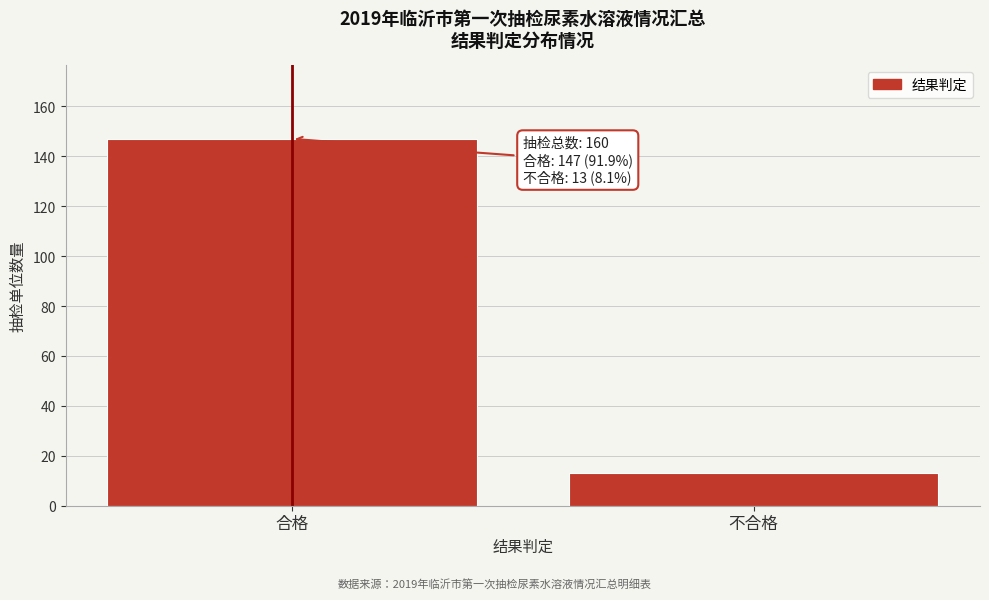

Reading left to right, extract all data points from this chart.

147	13